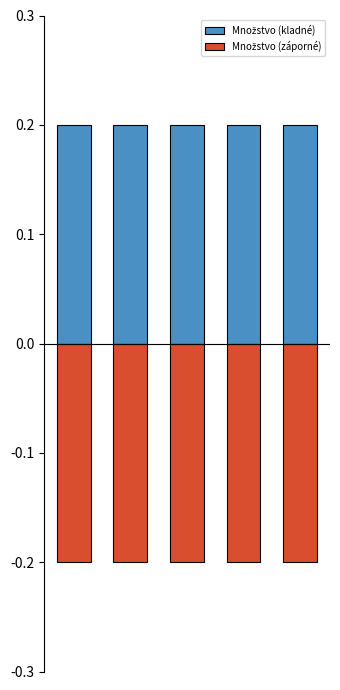

List the series in order of their overall mean, highest first.

Množstvo (kladné), Množstvo (záporné)